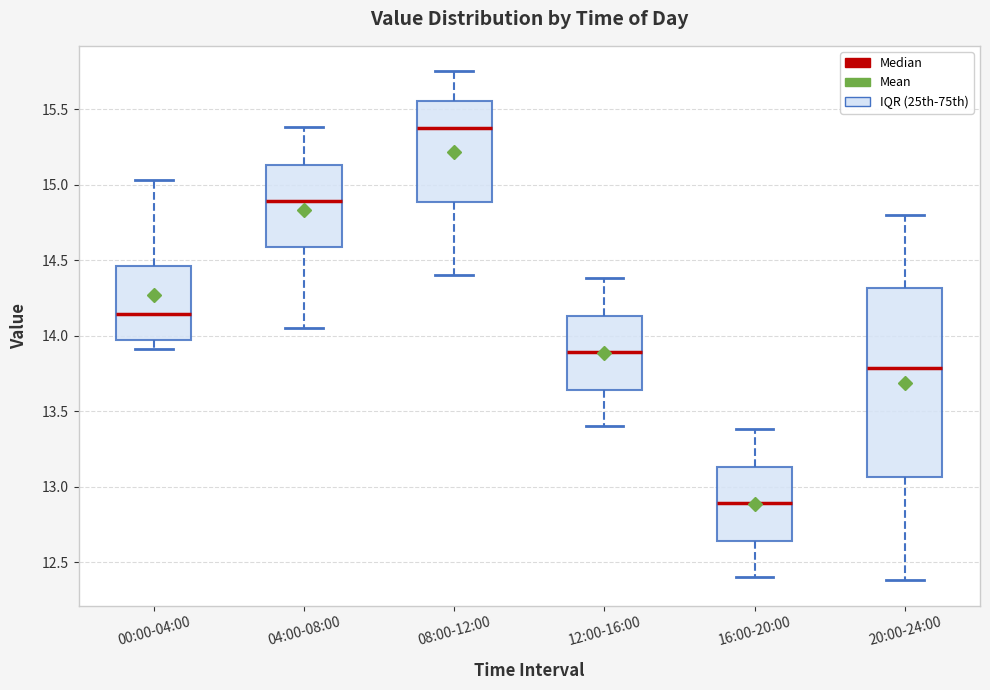

Where does the lower whisker of the box for 12:00-16:00 end on the y-axis? The values are not printed on the chart, so give them approximately, as read against the axis.

13.40